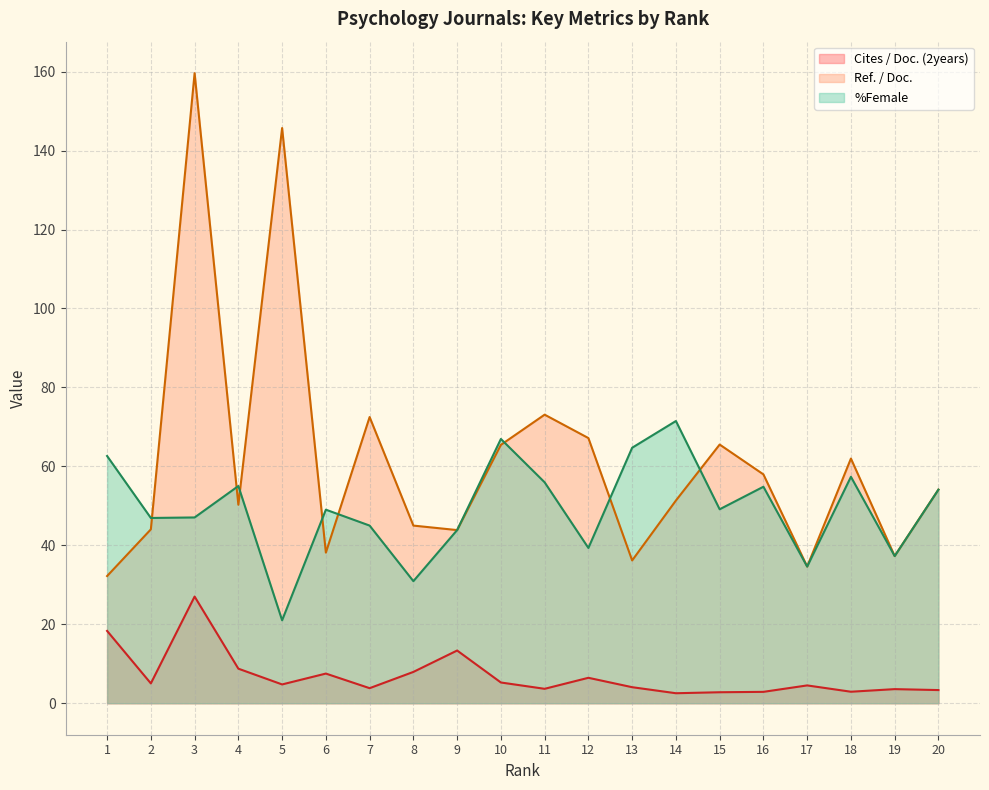

Is the value of Cites / Doc. (2years) at 3 greater than the value of Ref. / Doc. at 6?

No